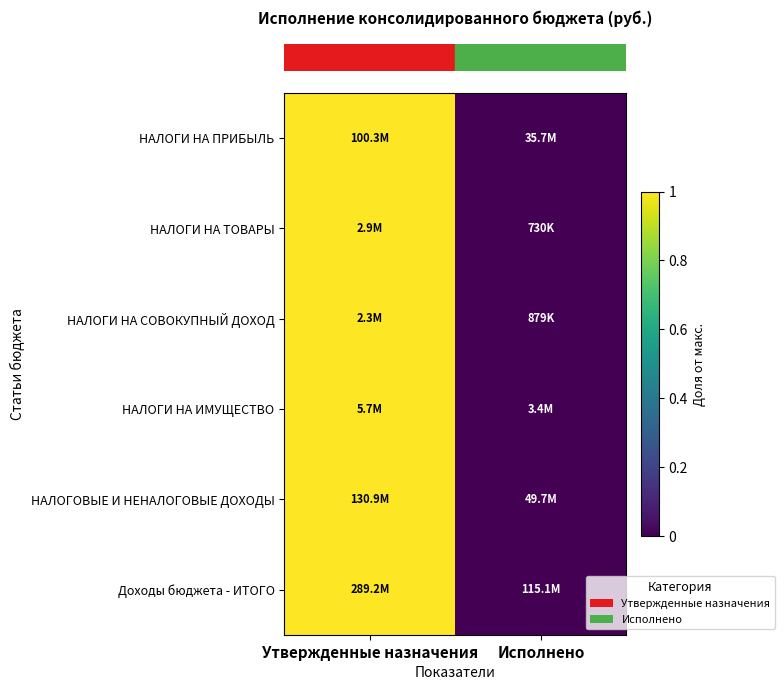

At which category is the sum across all series the highest?

Утвержденные назначения